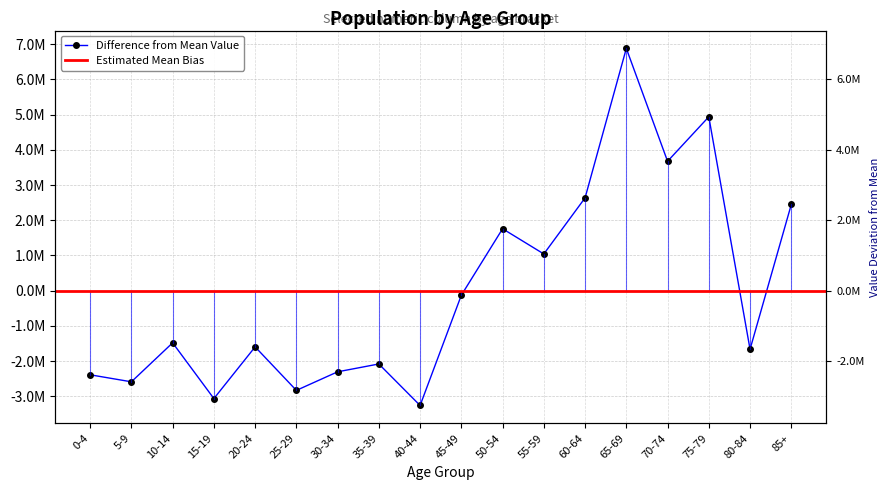

What is the change in value from 15-19 to 20-24?

+1467648.0